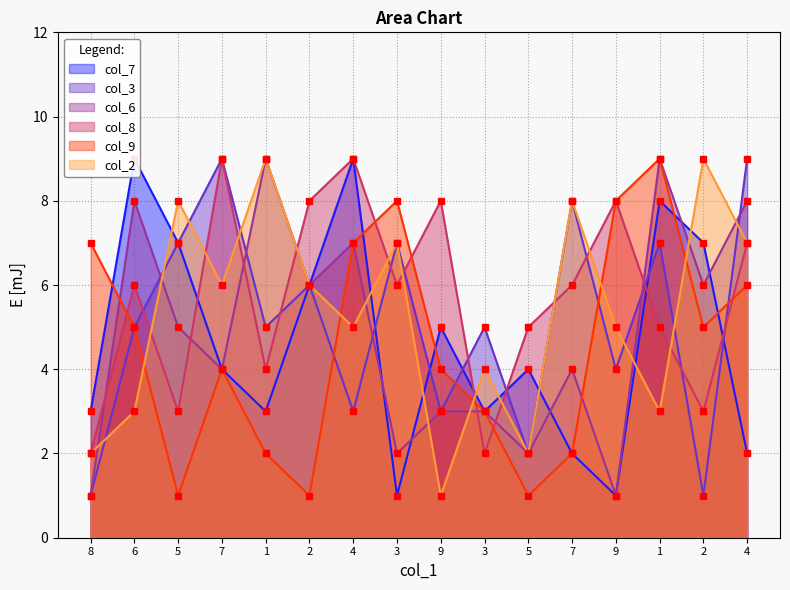

Which series has the largest range (max minus min)?

col_7